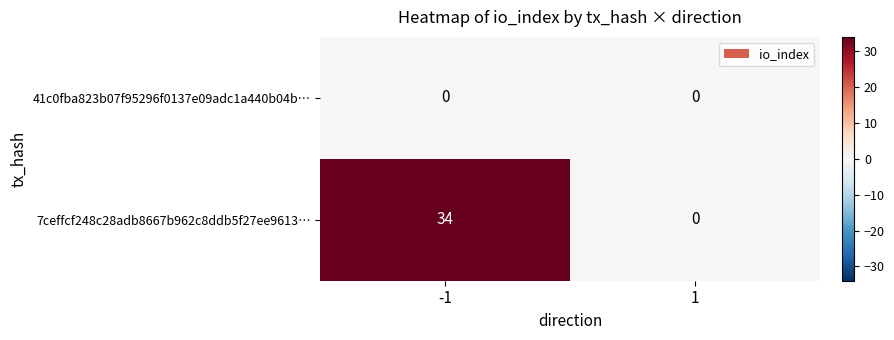

Between -1 and 1, which series saw the biggest shift?

7ceffcf248c28adb8667b962c8ddb5f27ee9613…